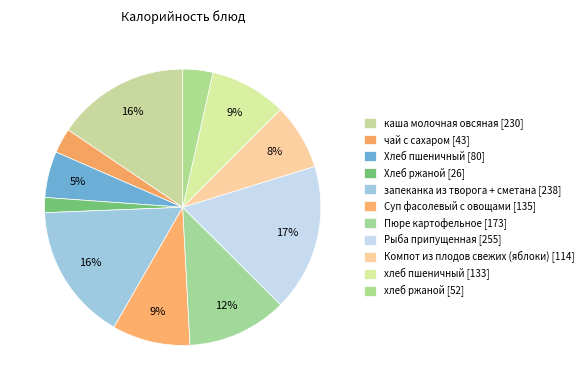

Does any single category account for the majority?

No